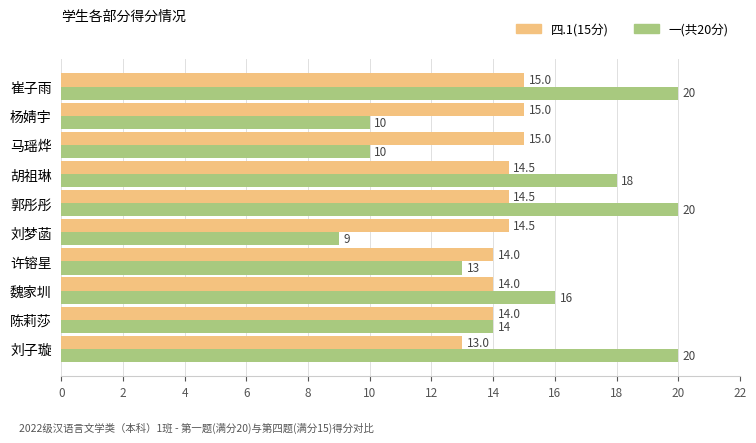

What is the average value of the 一(共20分) series?

15.0